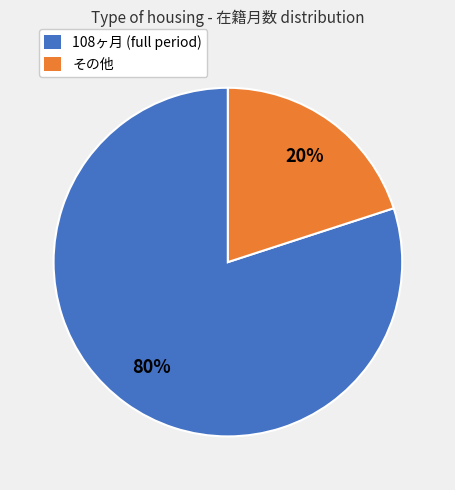

Is there a majority slice in this chart?

Yes